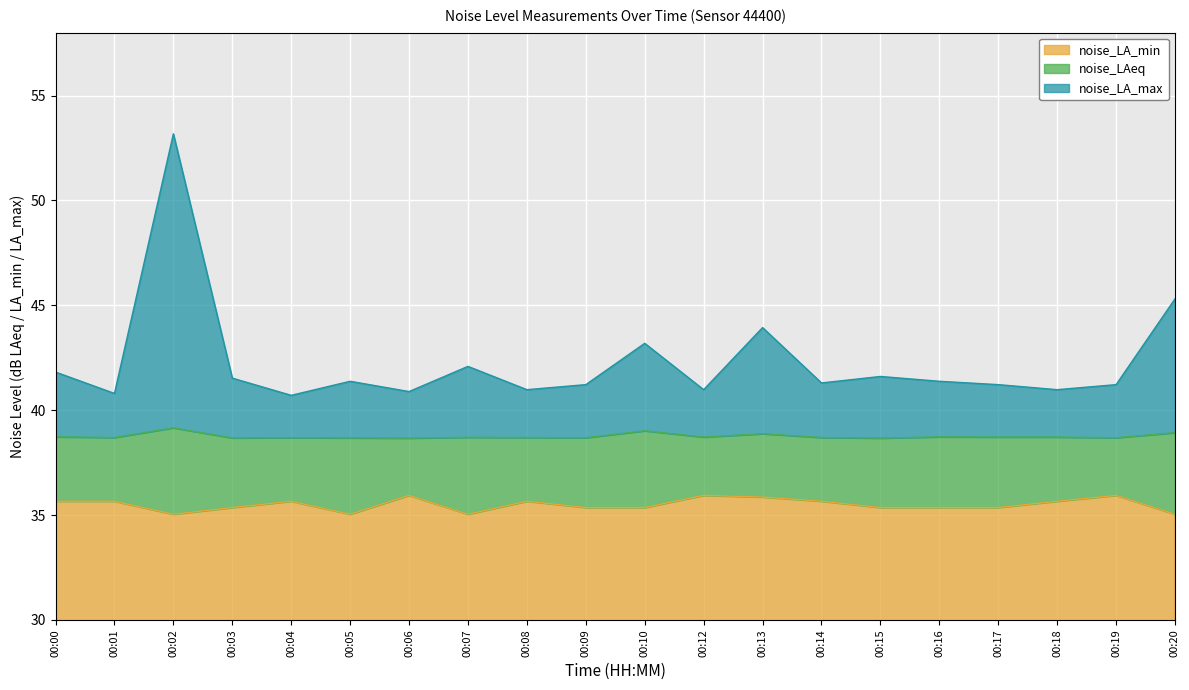

Is it true that noise_LA_min equals 35.4 at 00:03?

True